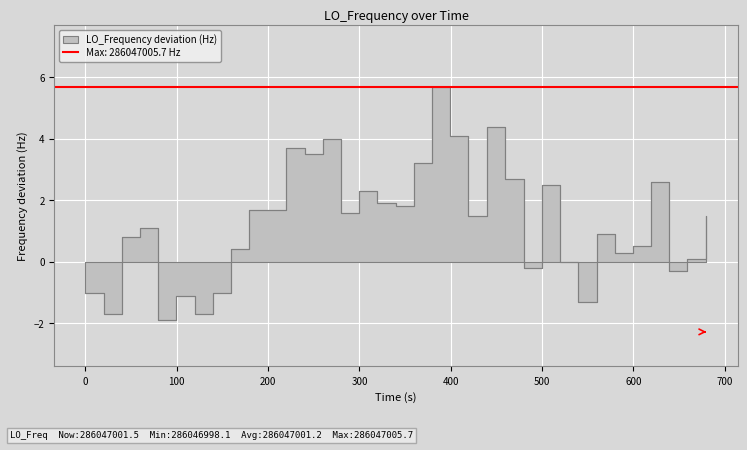

How many positive values are there?

28